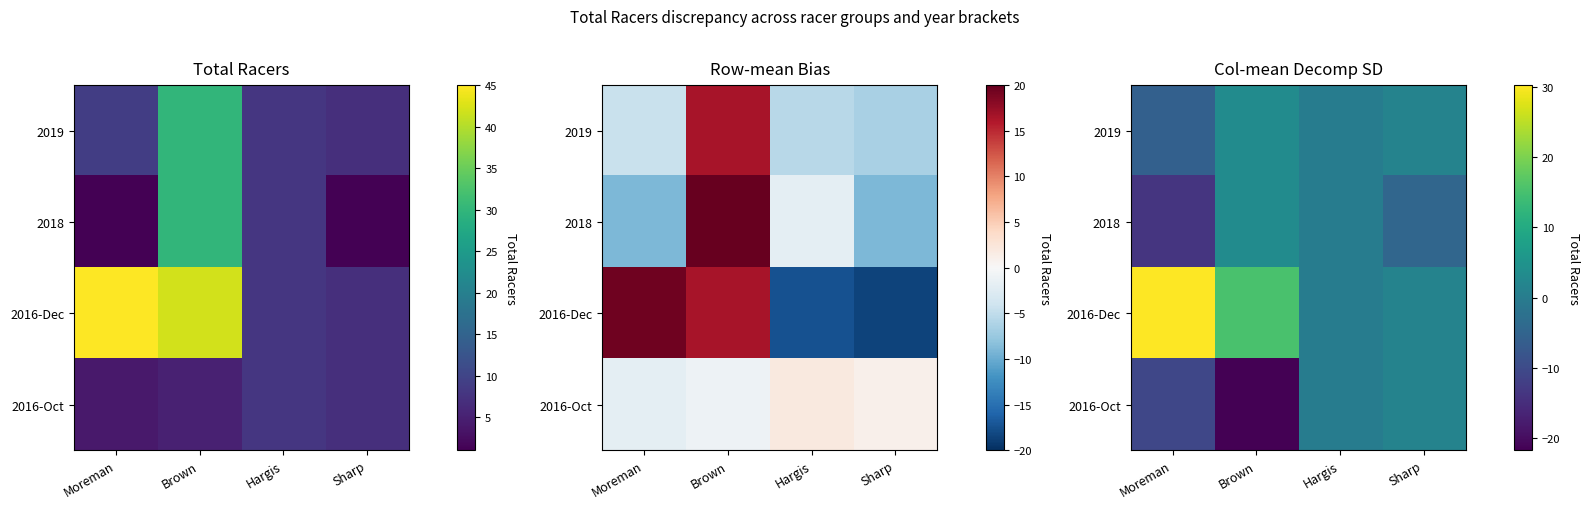

Is the value of 2019 at Hargis greater than the value of 2016-Dec at Moreman?

No